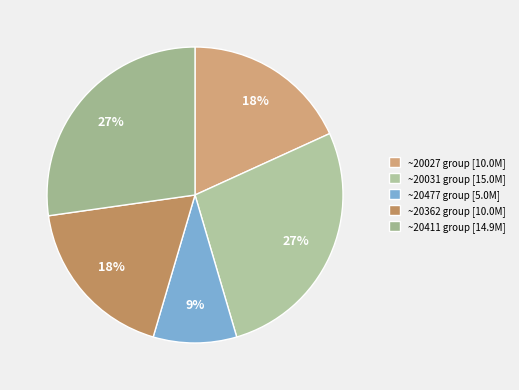

How many segments does this pie chart have?

5